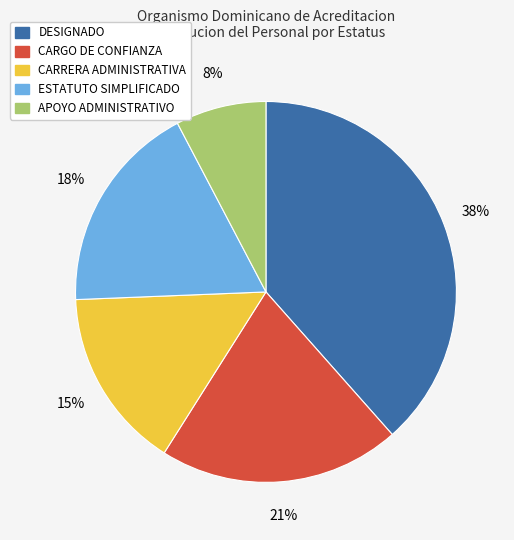

Is there any slice that represents more than half of the pie?

No